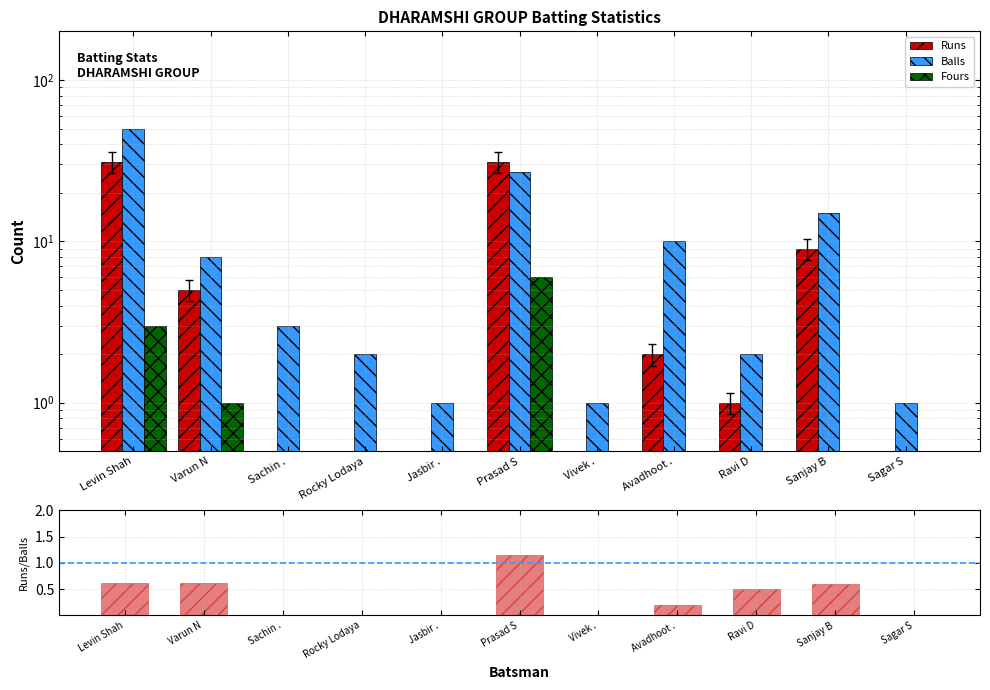

Reading right to left, list all the values displayed in this chart.

Runs: 0.0	9.0	1.0	2.0	0.0	31.0	0.0	0.0	0.0	5.0	31.0
Balls: 1.0	15.0	2.0	10.0	1.0	27.0	1.0	2.0	3.0	8.0	50.0
Fours: 0.0	0.0	0.0	0.0	0.0	6.0	0.0	0.0	0.0	1.0	3.0
Runs/Balls: 0.0	0.6	0.5	0.2	0.0	1.1	0.0	0.0	0.0	0.6	0.6